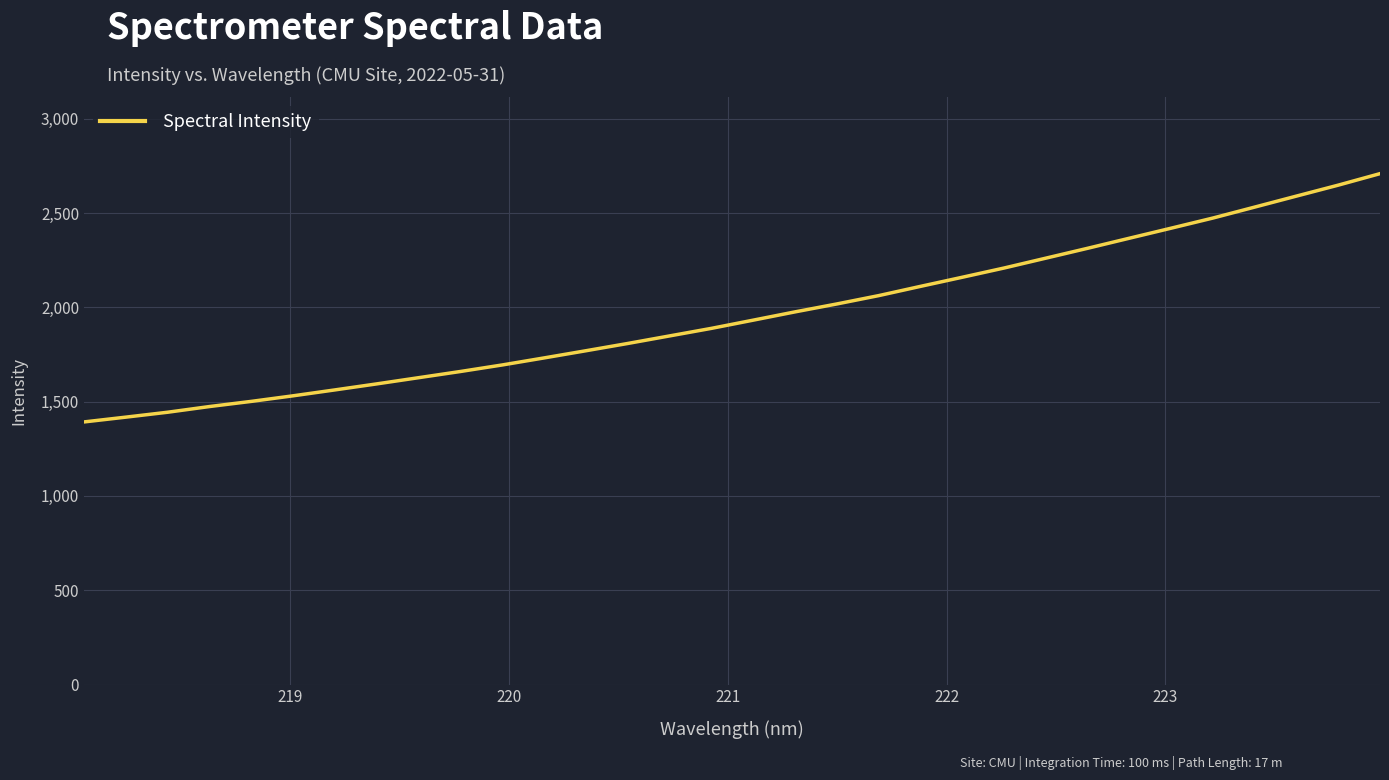

What is the average value?

1960.4